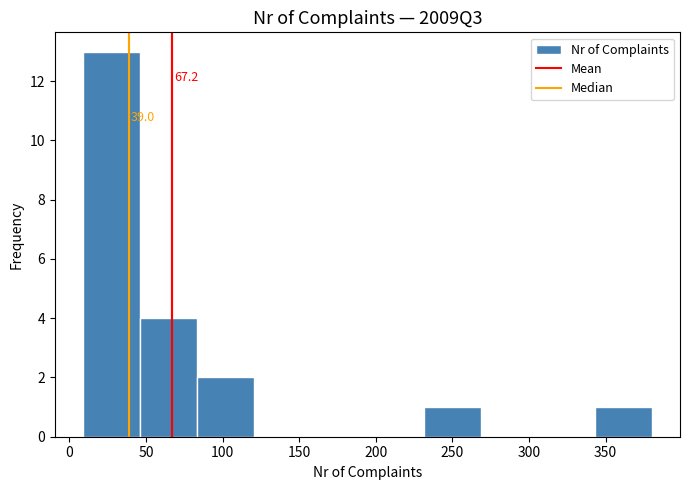

Over which range of the x-axis is the bar tallest?

10 to 45